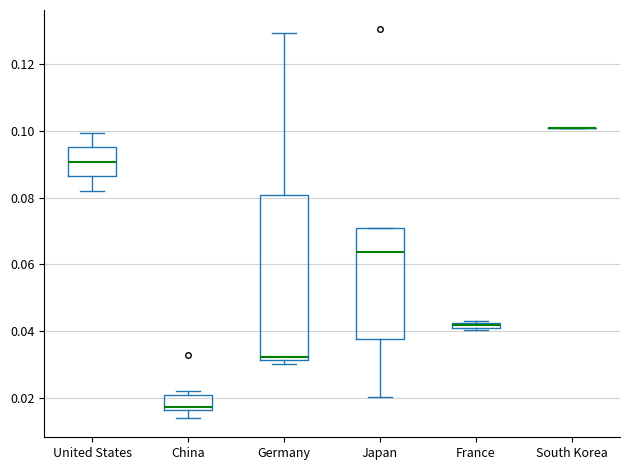

Comparing the boxes themselves (not the whiskers), which one is the tallest?

Germany